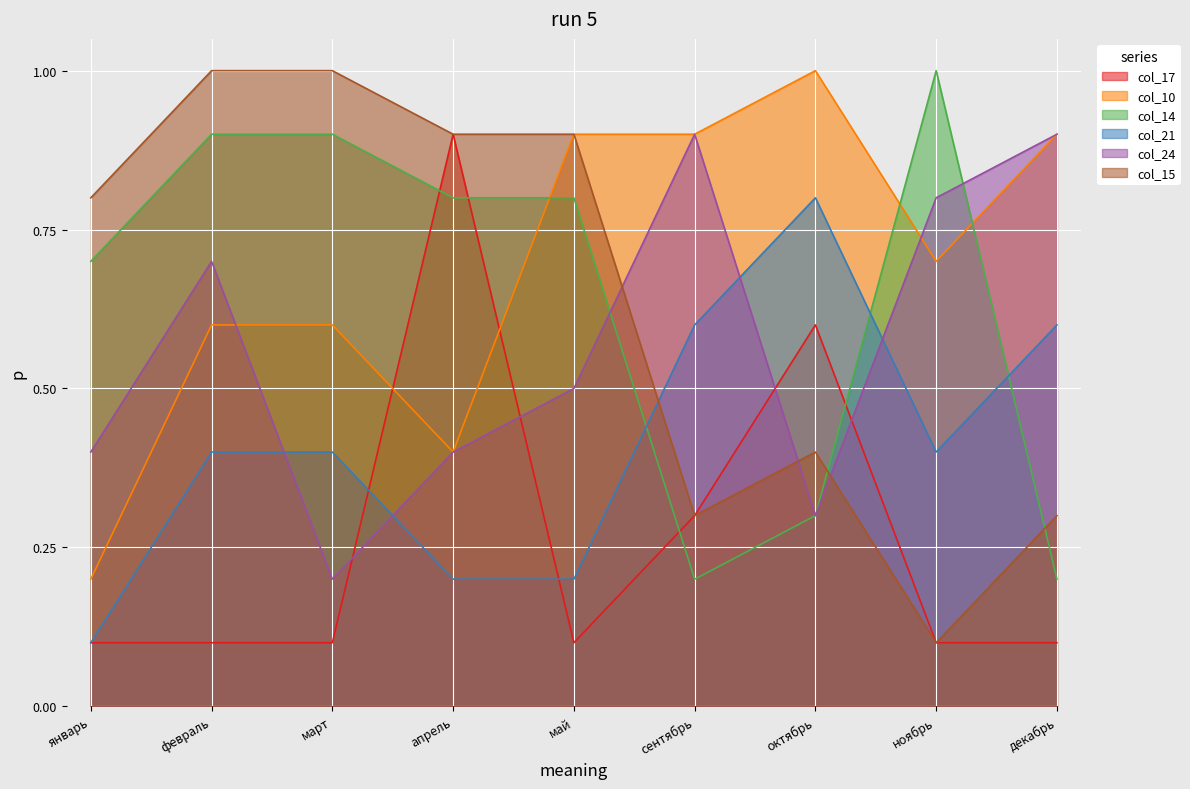

The value of col_21 at ноябрь is 0.4. True or false?

True